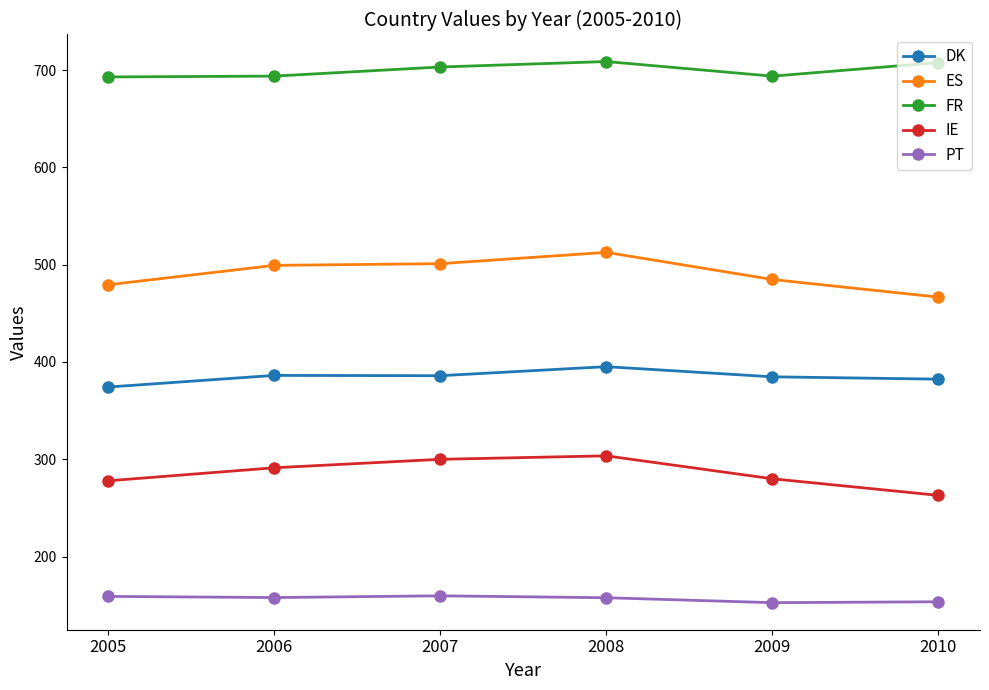

What is the greatest value displayed?

708.7